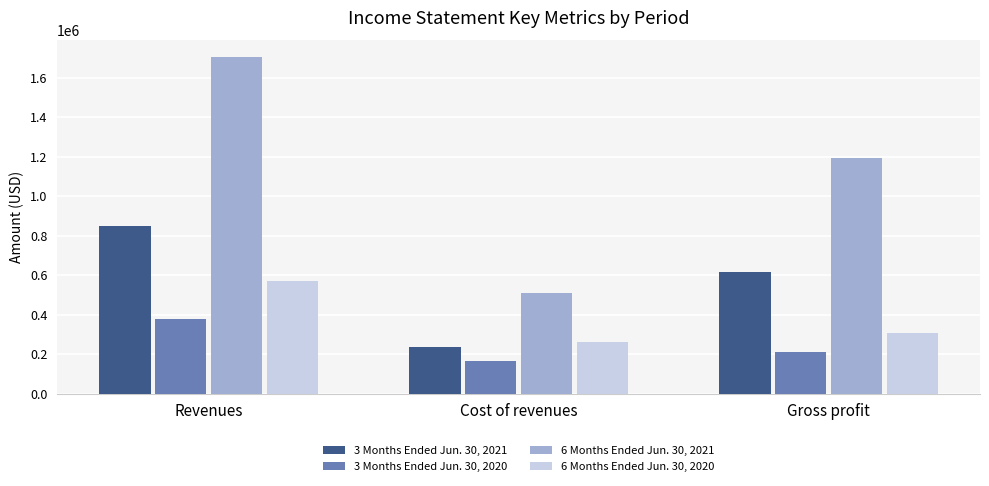

Reading left to right, transcribe all the data shown in this chart.

3 Months Ended Jun. 30, 2021: 849000	235000	614000
3 Months Ended Jun. 30, 2020: 377000	164000	213000
6 Months Ended Jun. 30, 2021: 1704000	508000	1196000
6 Months Ended Jun. 30, 2020: 570000	262000	308000